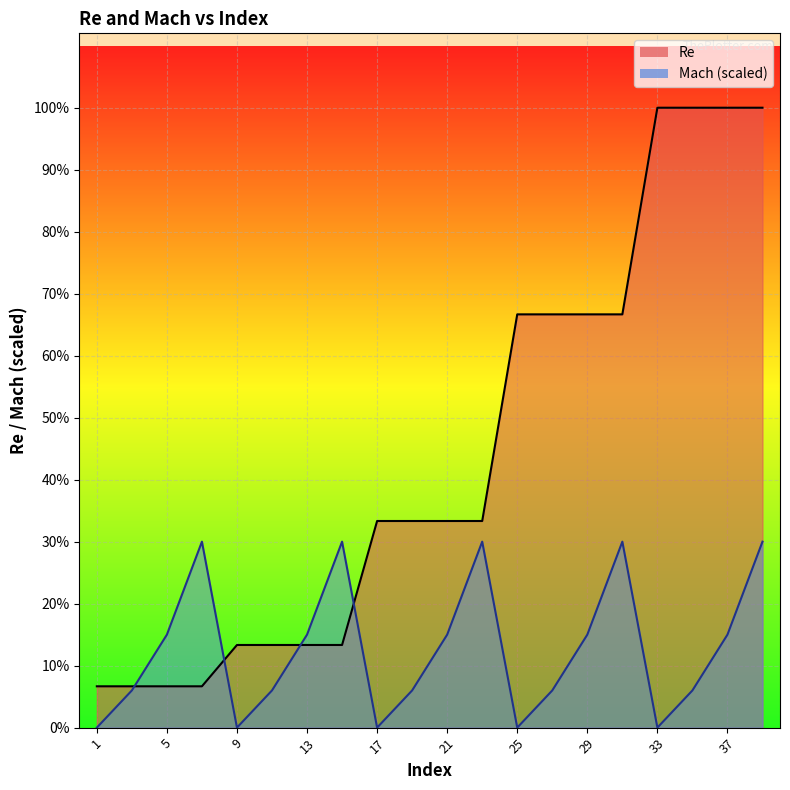

What is the average value of the Mach series?

95625